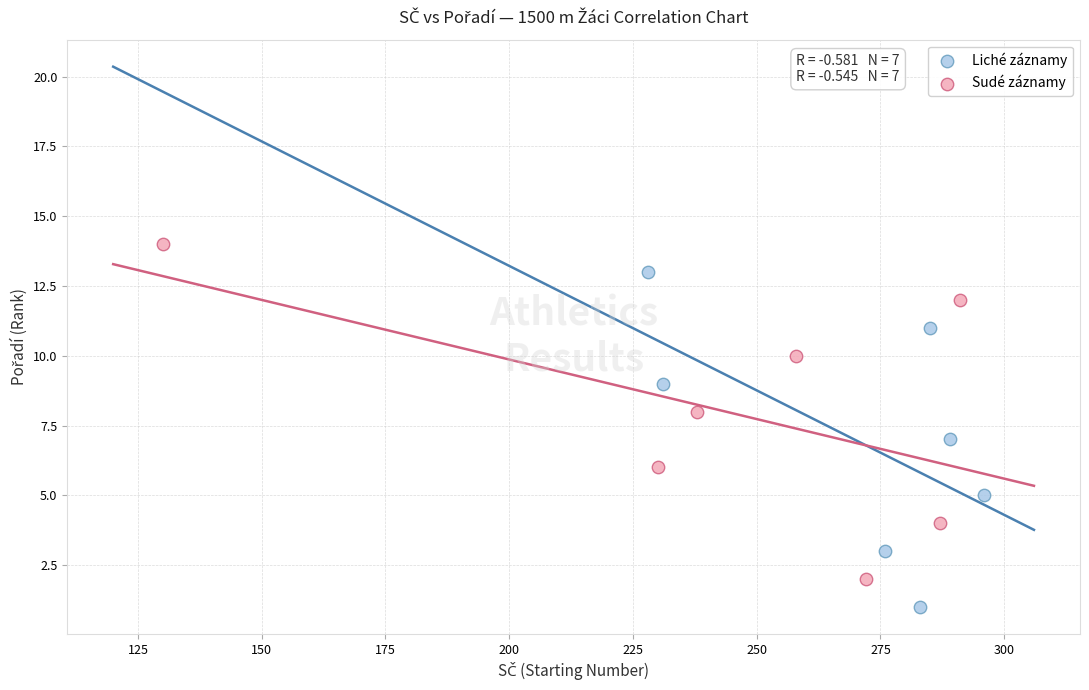

Which series reaches the minimum Y coordinate?

Liché záznamy